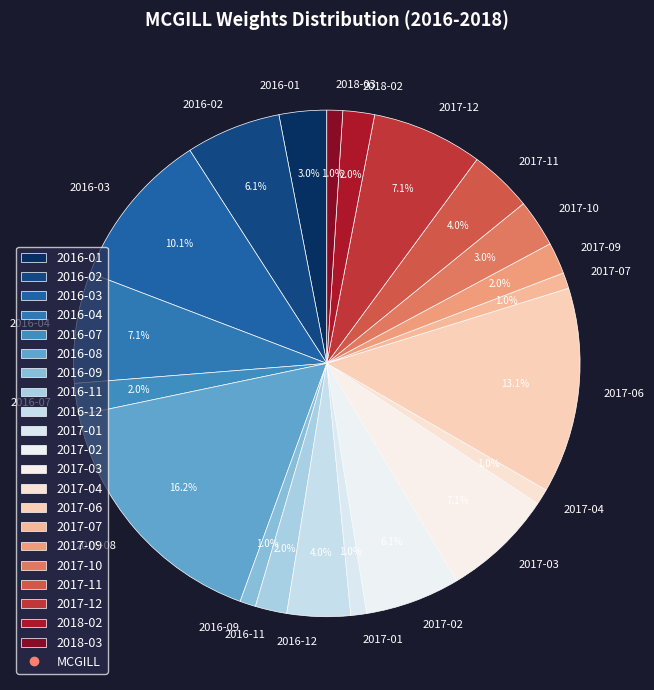

Is it true that 2016-11 is 2% of the pie?

True